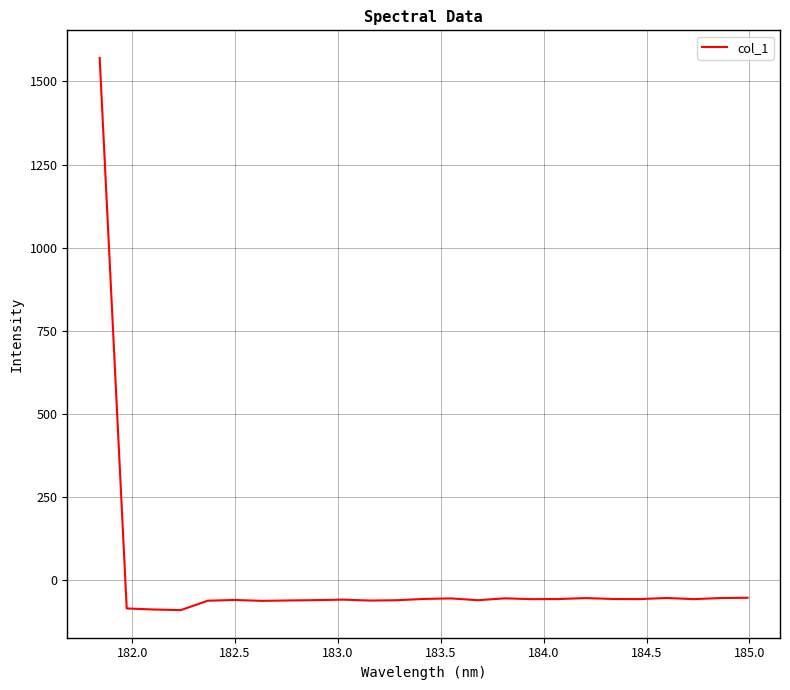

What is the greatest value displayed?

1570.6